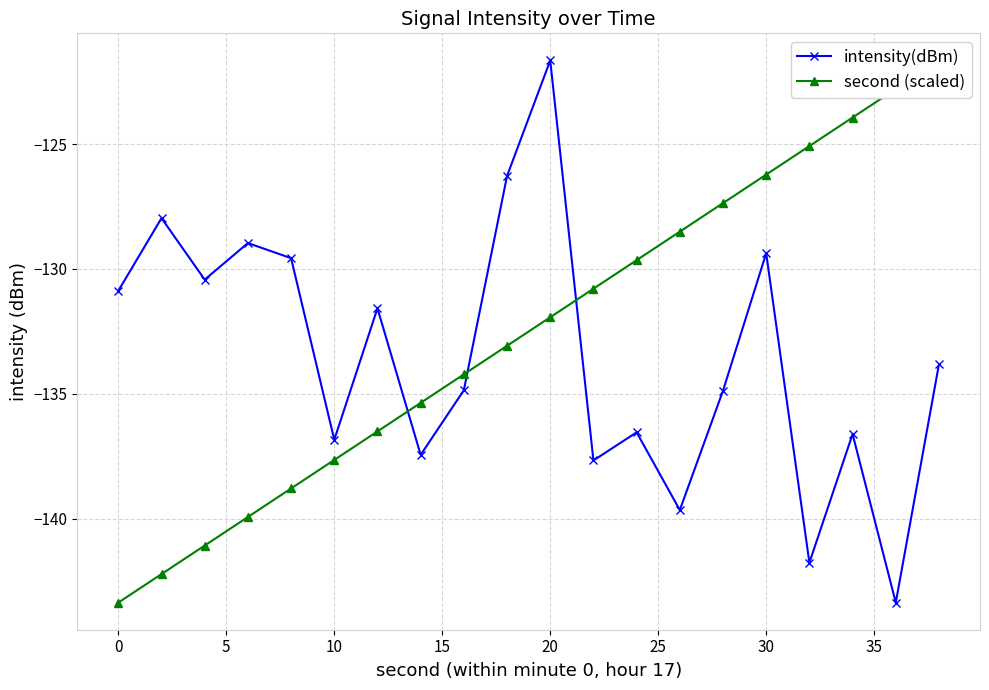

Which series has the largest total across all categories?

second (scaled)